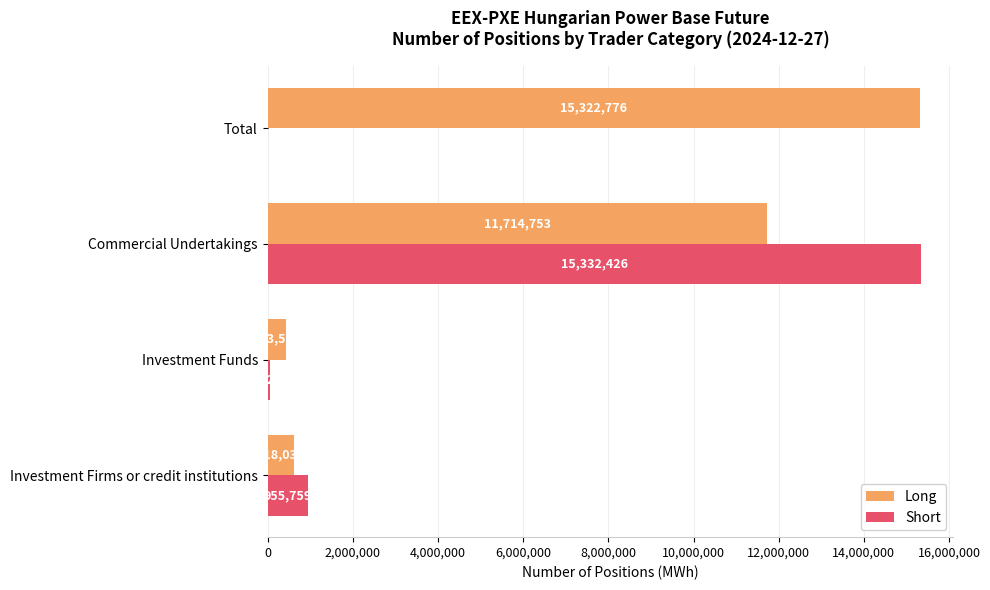

Count the number of categories in the chart.

4